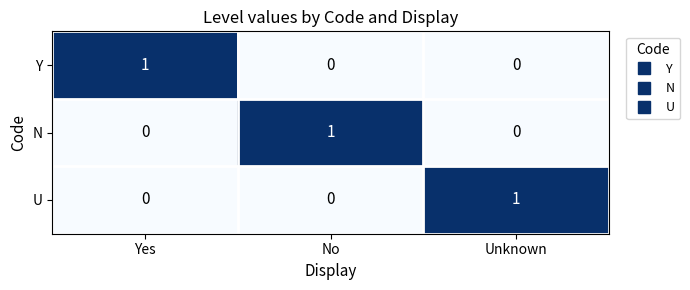

How many Y values are between 0 and 1?

3